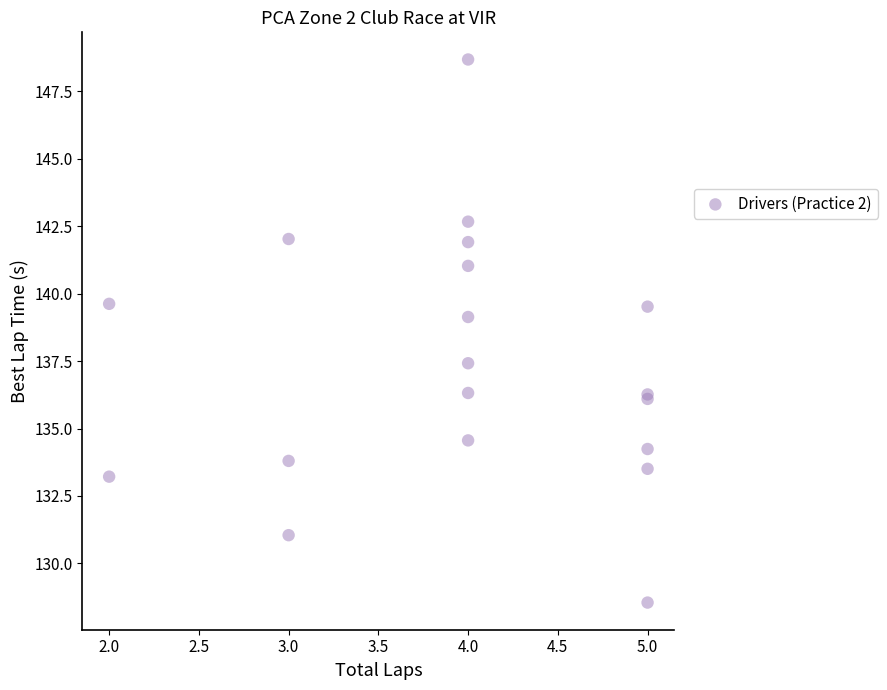

What Y value in the scatter plot is closest to 138?

137.4